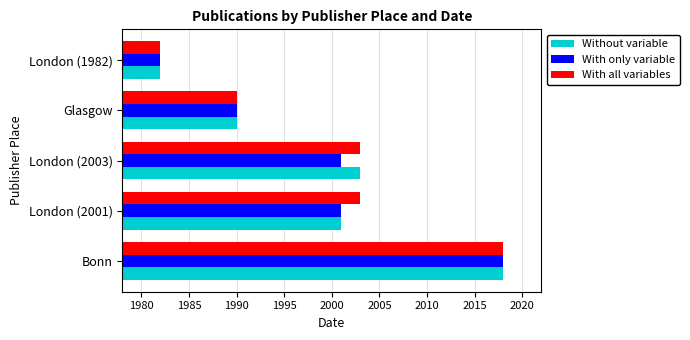

The With only variable series shows 2875 at London (1982). True or false?

False